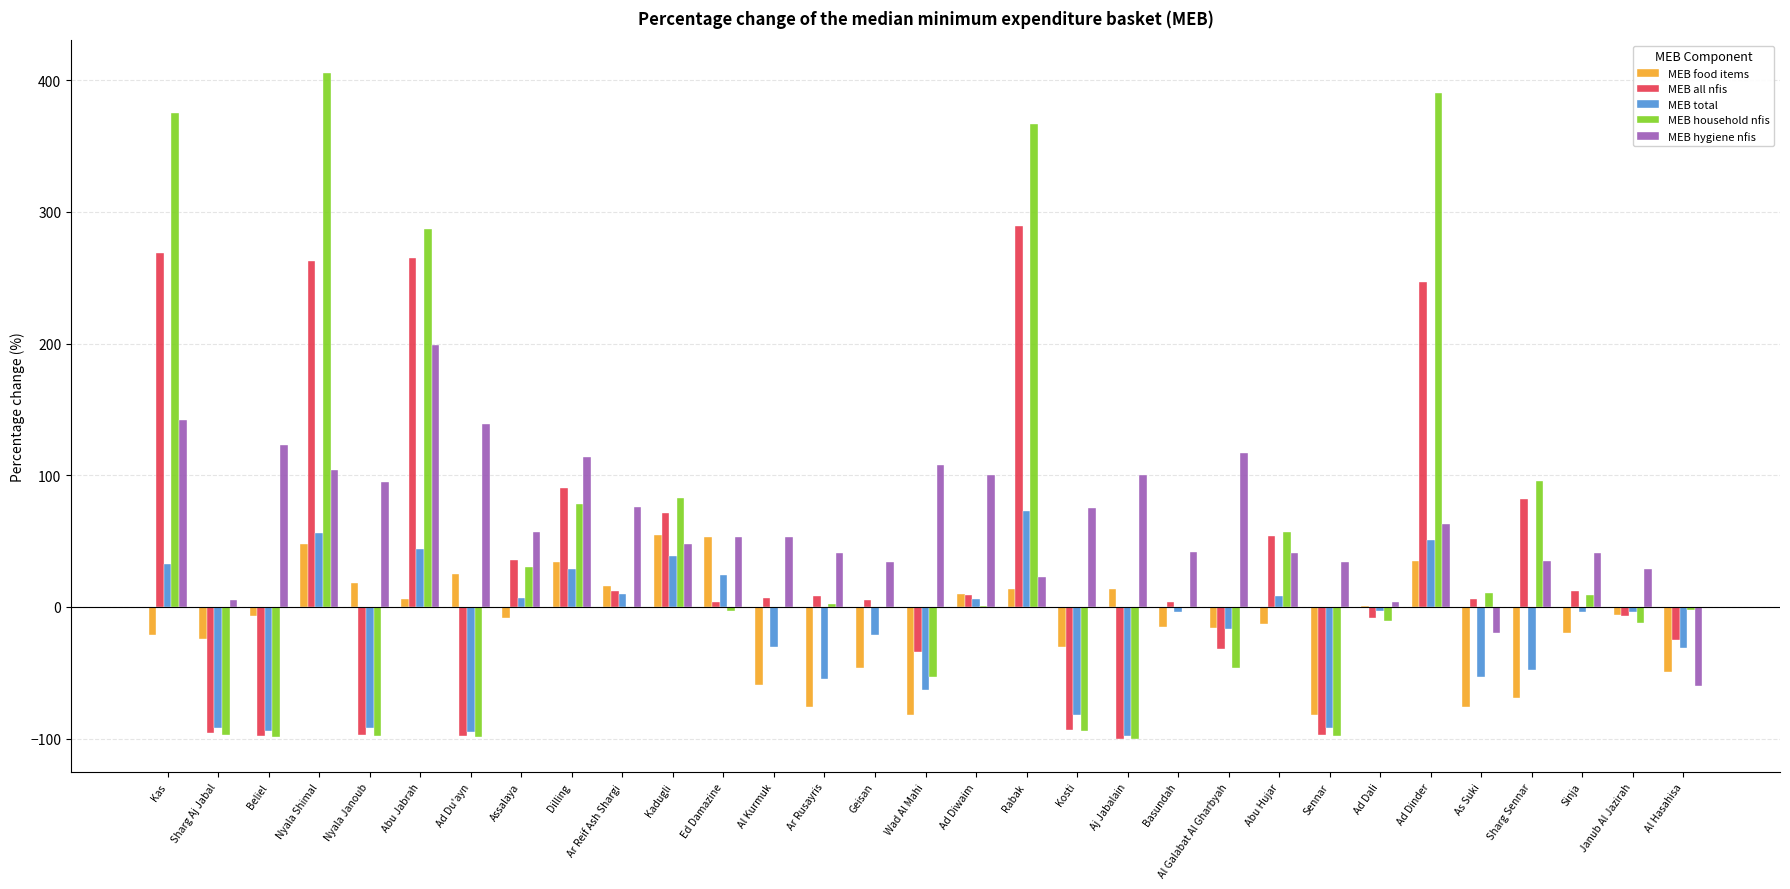

What is the sum of all MEB household nfis values?

1379